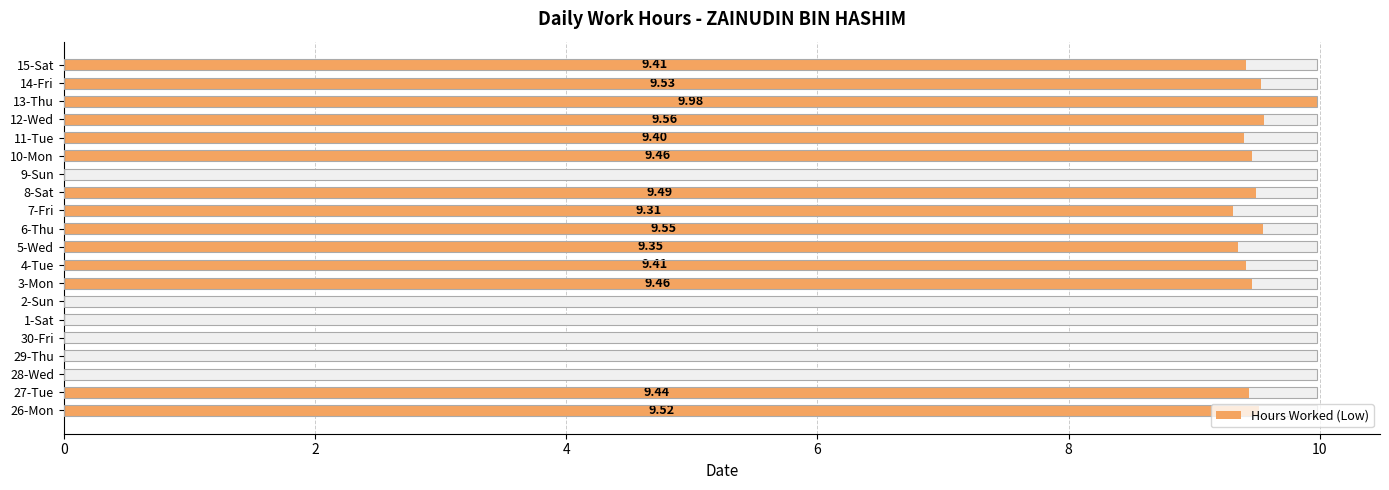

The value at 14-Fri is 16.5. True or false?

False